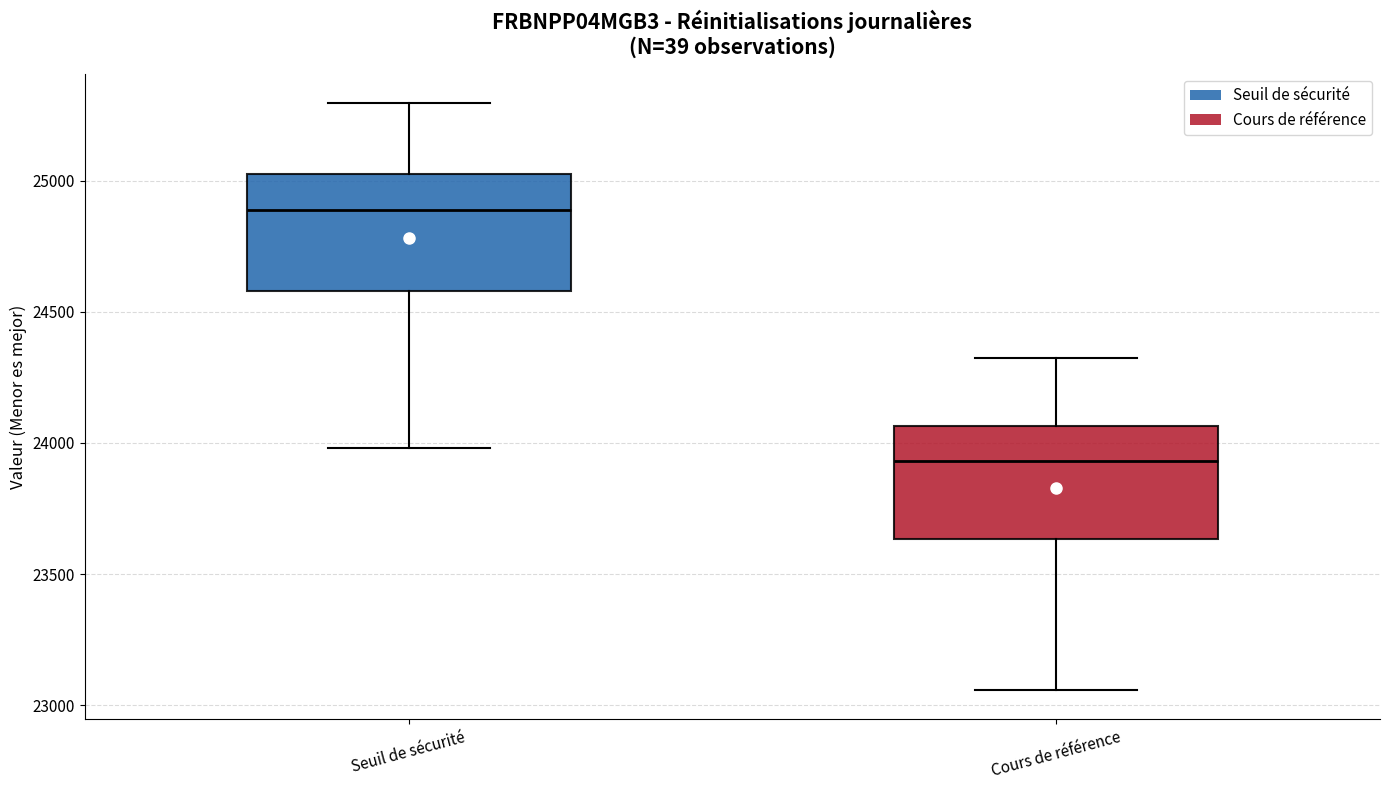

Which box has the highest median line?

Seuil de sécurité